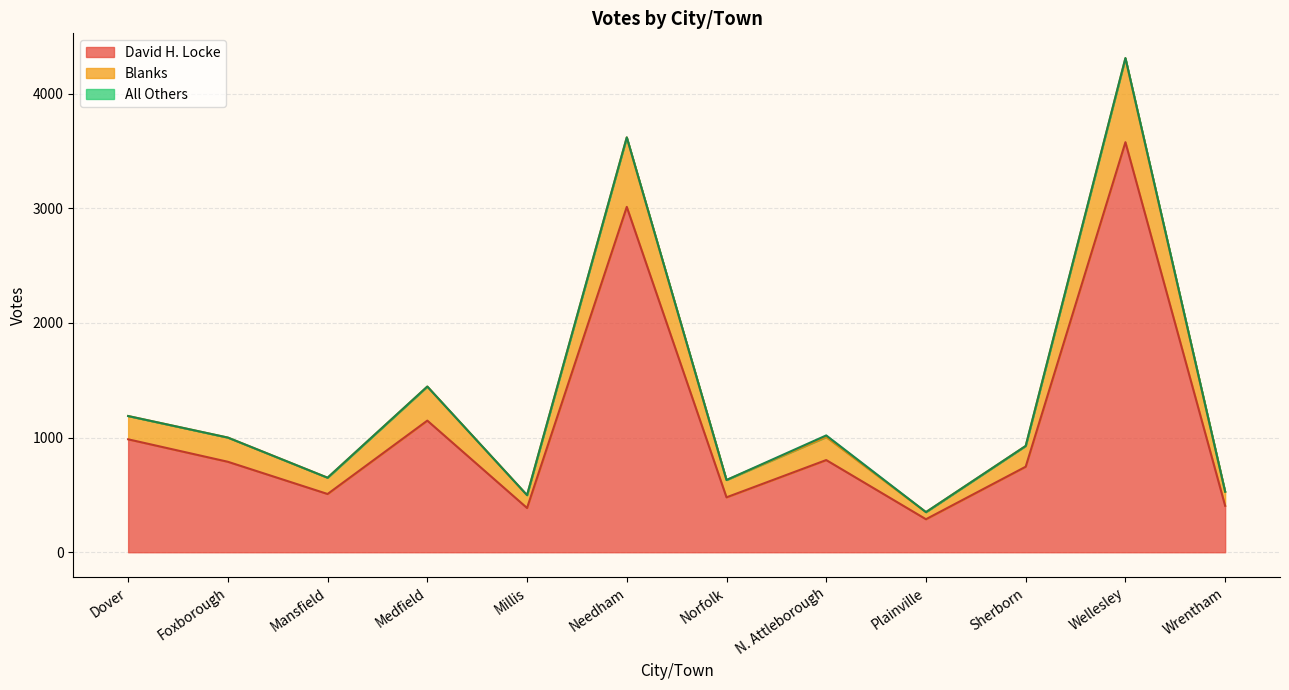

What position from the right is Foxborough?

11